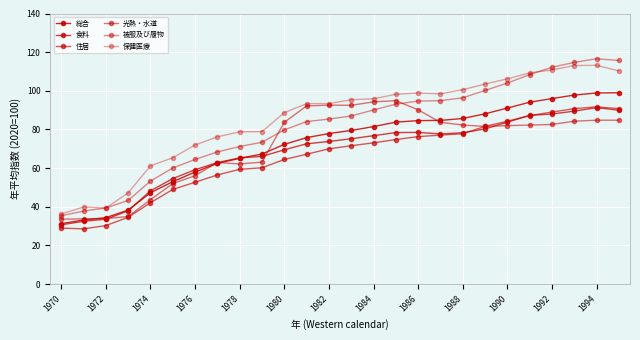

How many data points in 保健医療 are above 95?

13